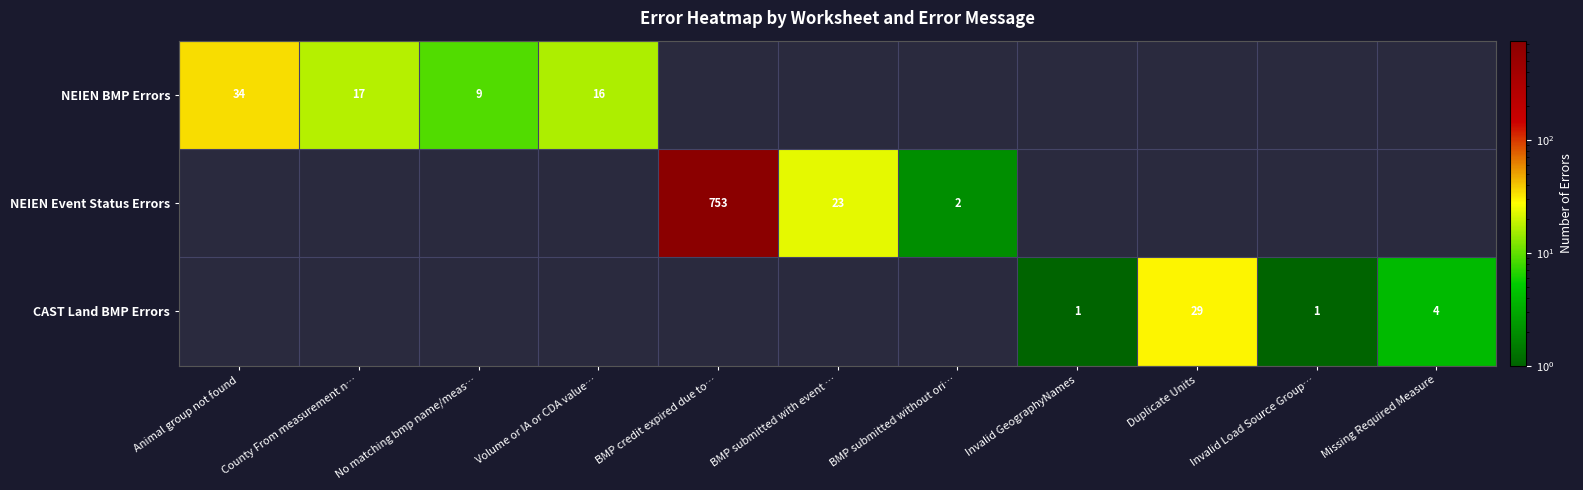

True or false: NEIEN BMP Errors has a value of 15 at No matching bmp name/meas….

False